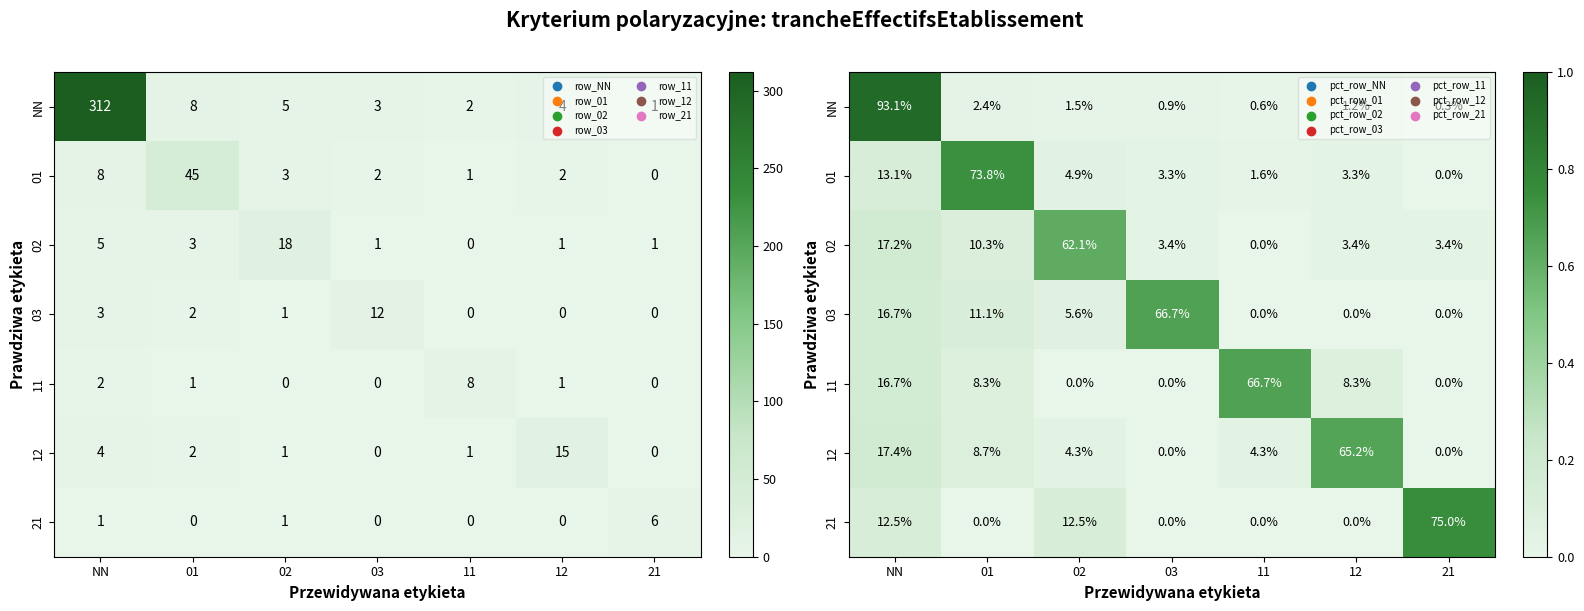

Between 12 and 21, which is larger?

12